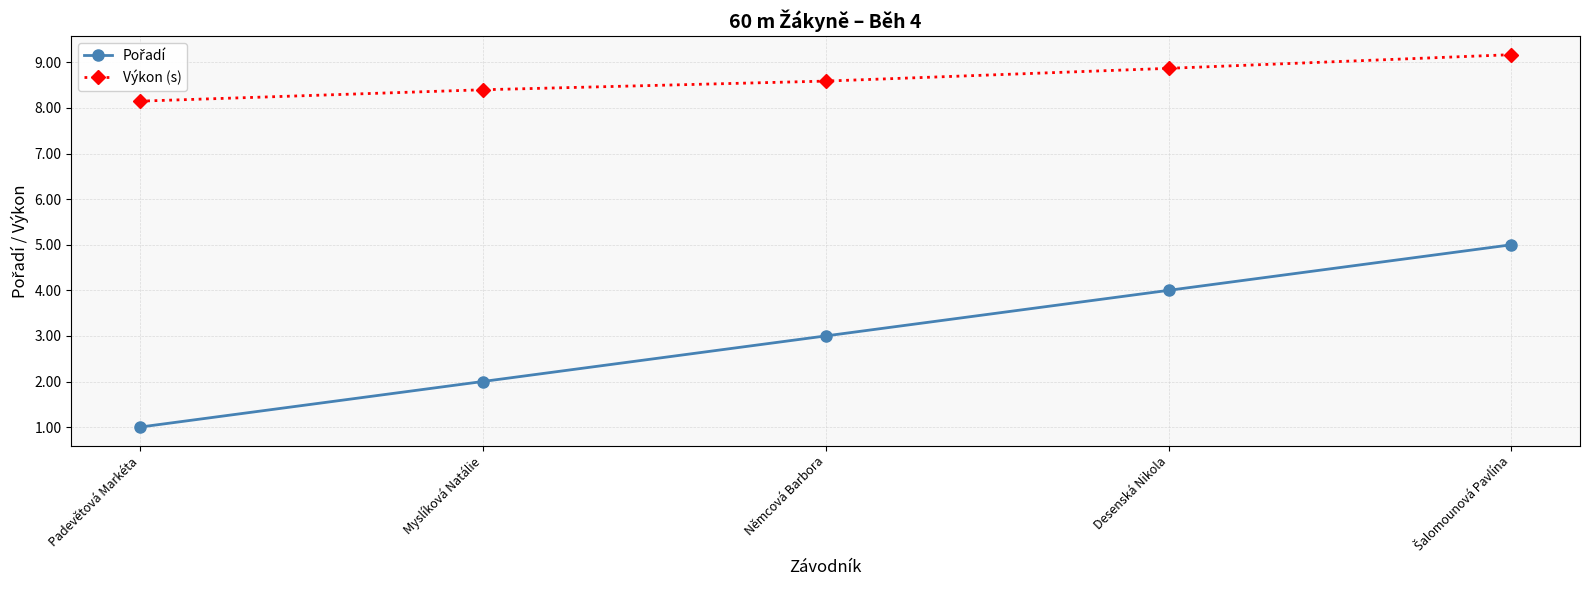

What is the maximum value shown in the chart?

9.2